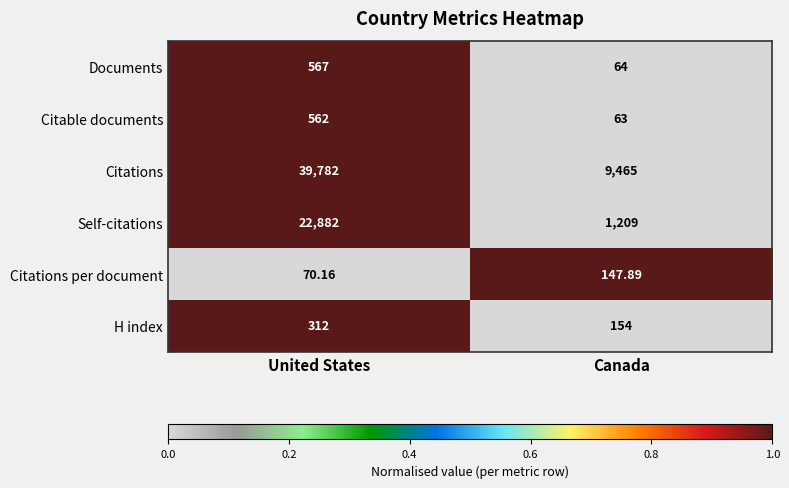

Is the value of Citations per document at United States greater than the value of Citations at Canada?

No